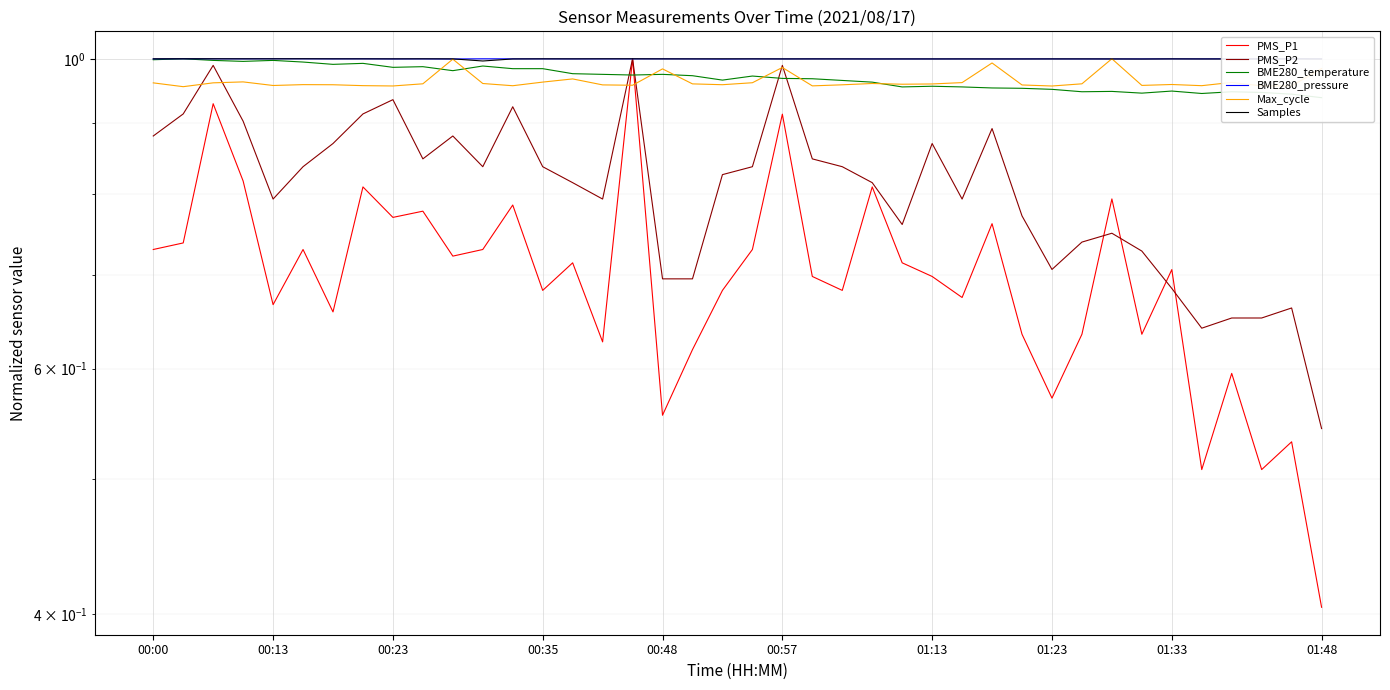

What is the total value across all series at 14?

5.5